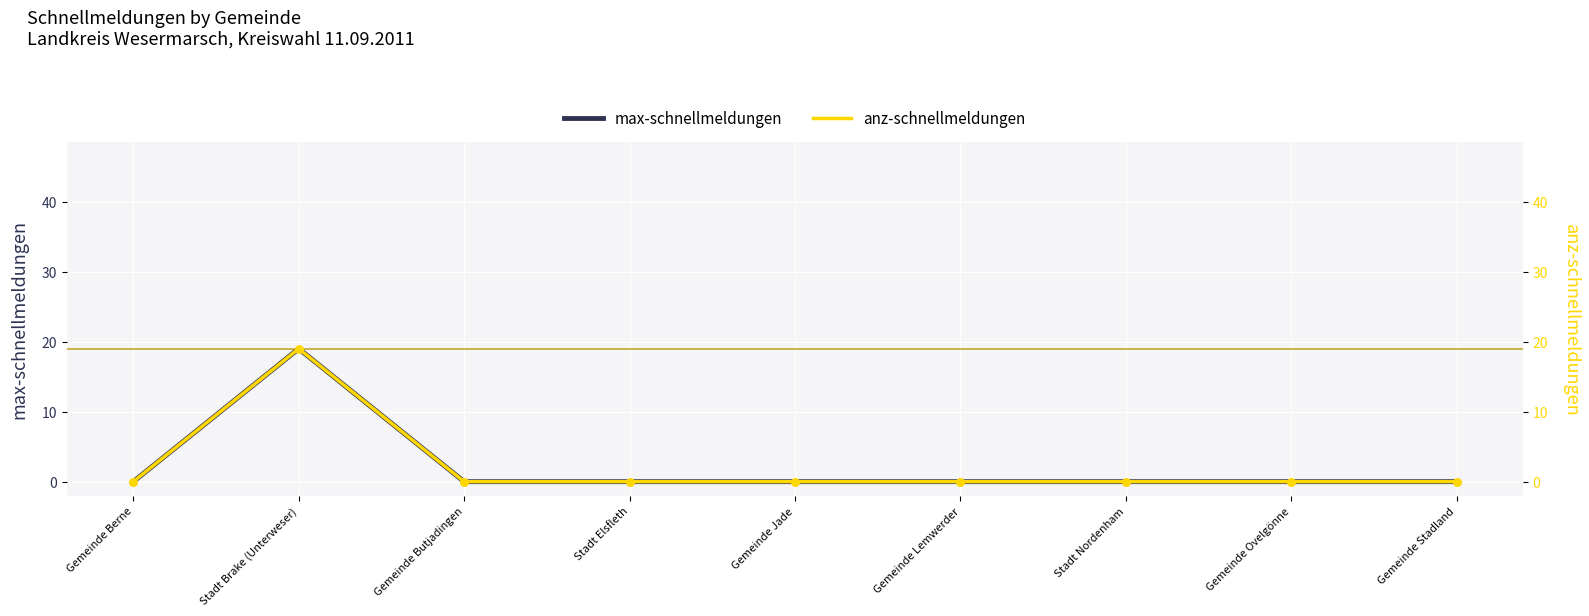

What are all the series names shown in the legend?

max-schnellmeldungen, anz-schnellmeldungen